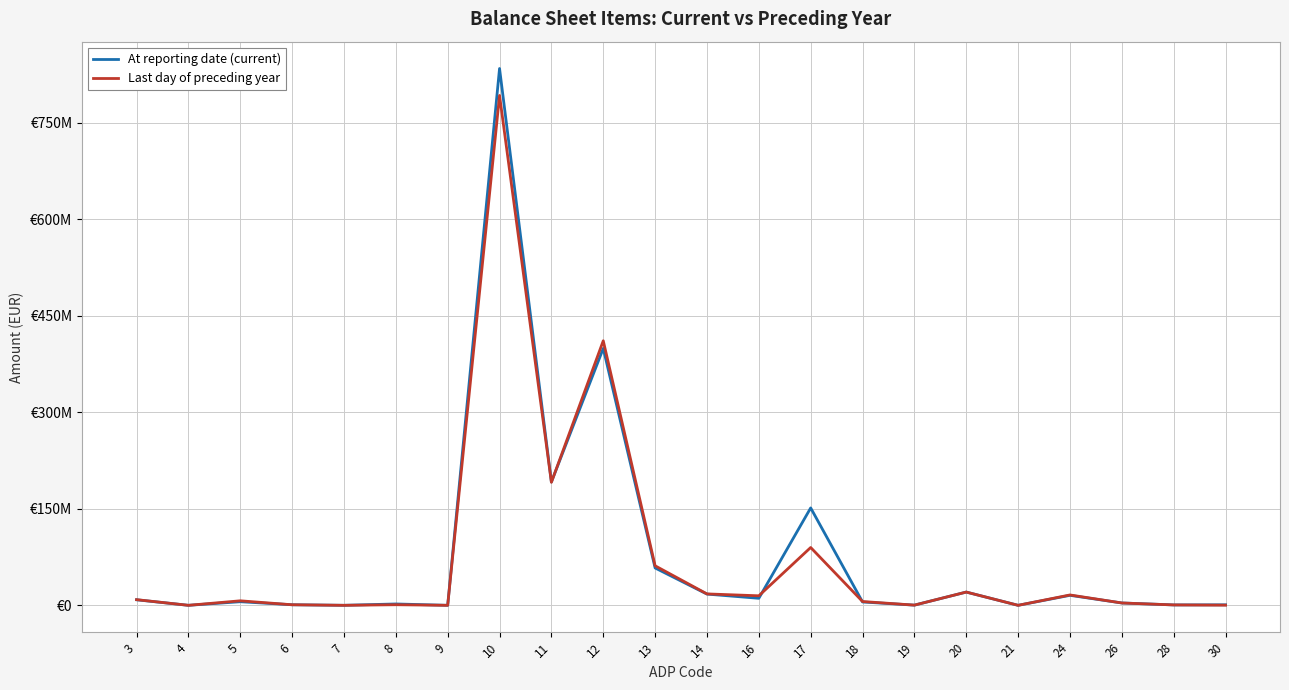

What is the maximum value shown in the chart?

834083641